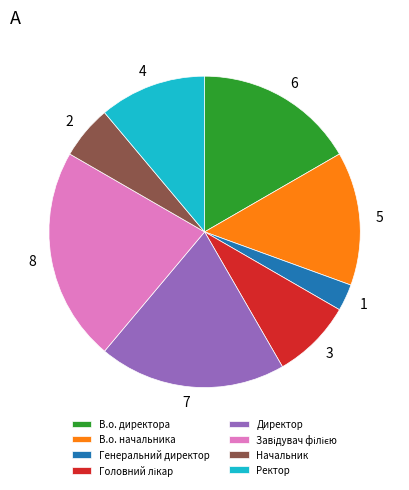

Is В.о. директора the majority of the pie?

No